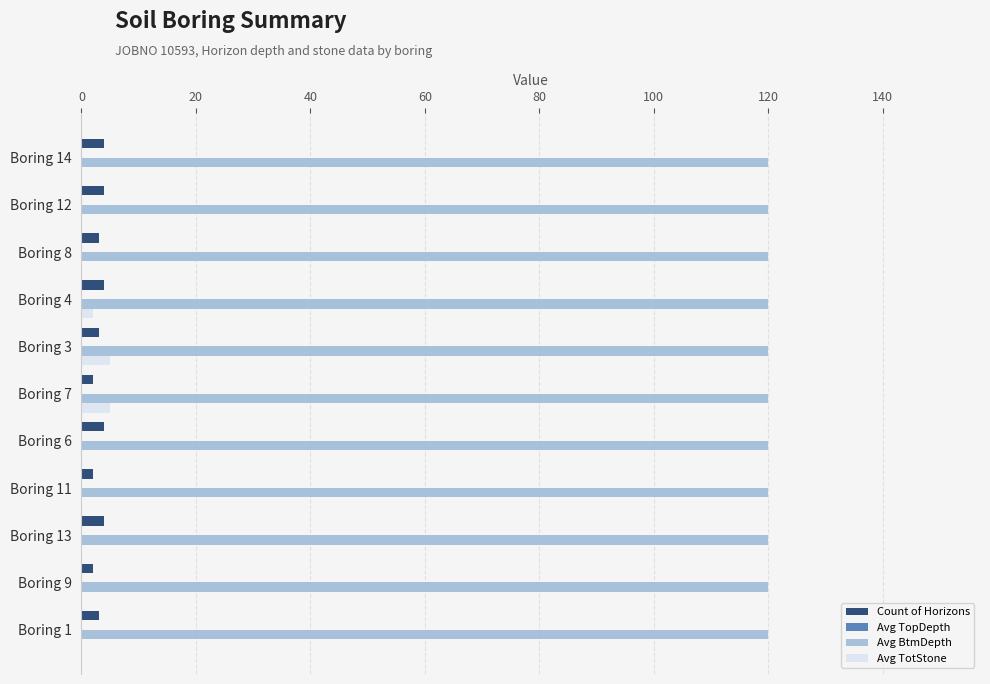

Is it true that Count of Horizons equals 4 at Boring 6?

True